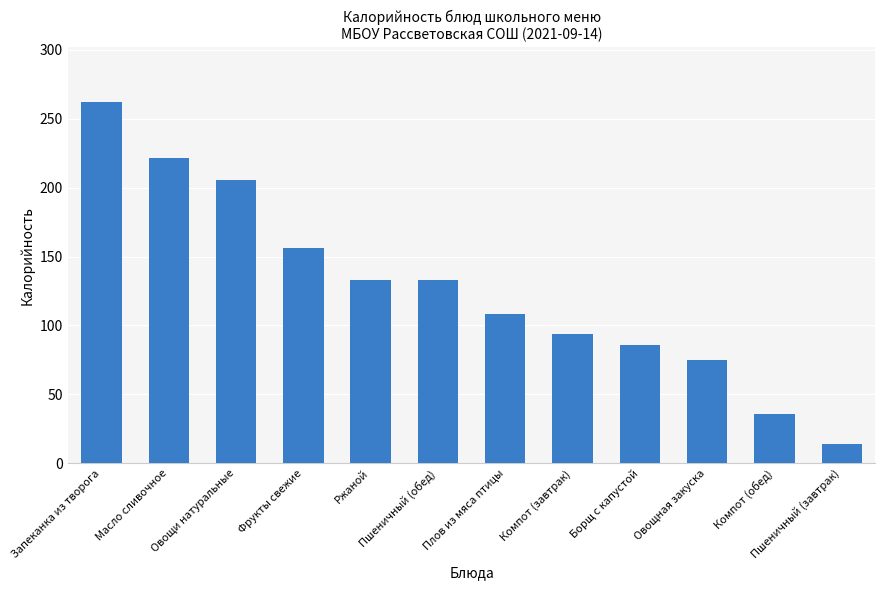

Reading right to left, extract all data points from this chart.

Пшеничный (завтрак)=14.0	Компот (обед)=35.5	Овощная закуска=75.1	Борщ с капустой=85.8	Компот (завтрак)=93.5	Плов из мяса птицы=108.2	Пшеничный (обед)=132.8	Ржаной=132.8	Фрукты свежие=156.0	Овощи натуральные=205.9	Масло сливочное=221.5	Запеканка из творога=262.4